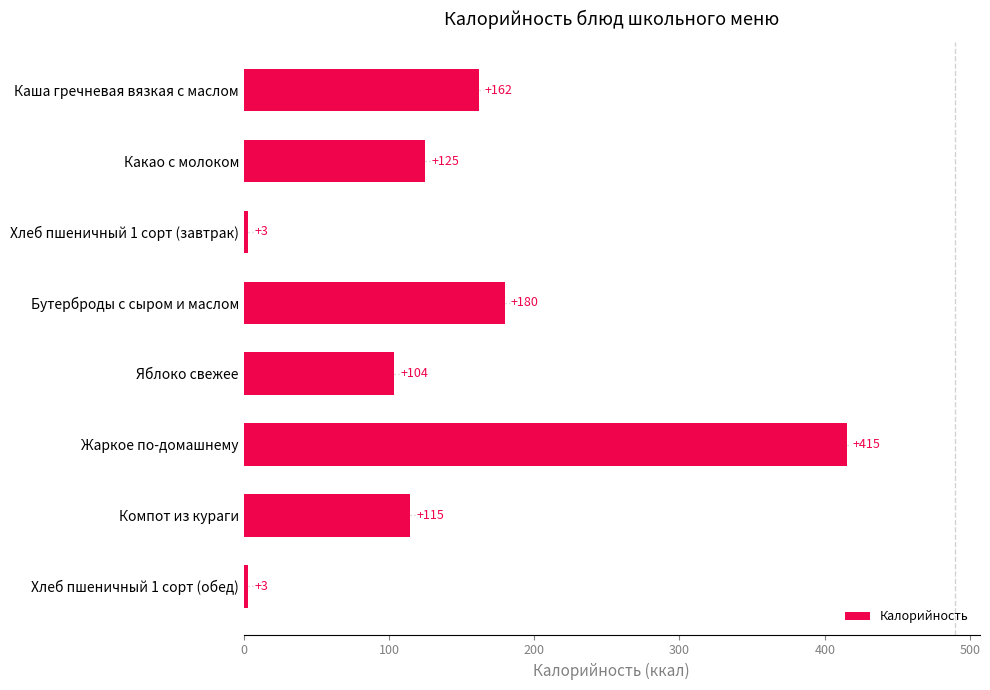

What is the difference between the maximum and minimum values?

412.0